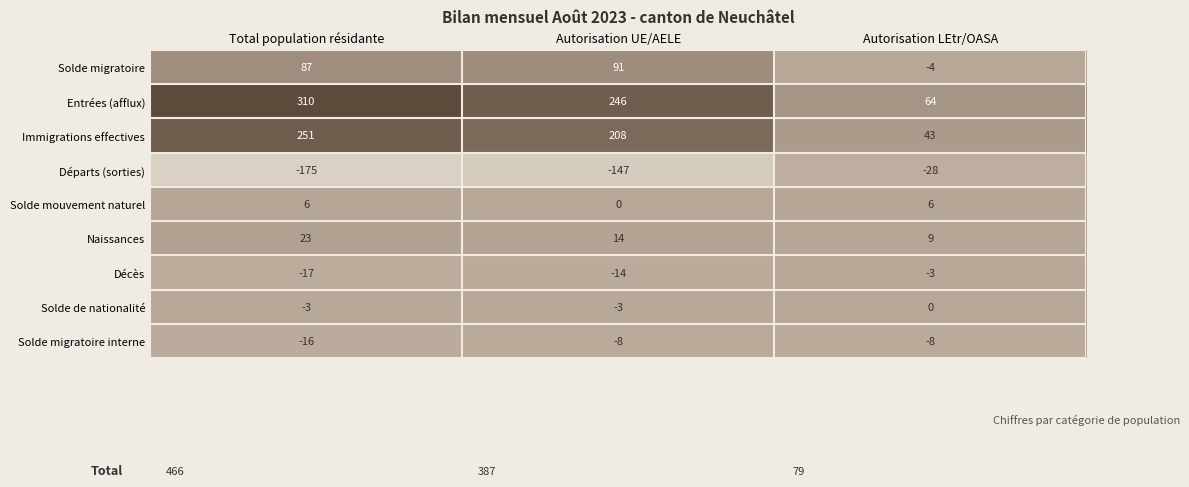

How many values in the Solde de nationalité series exceed -3?

1